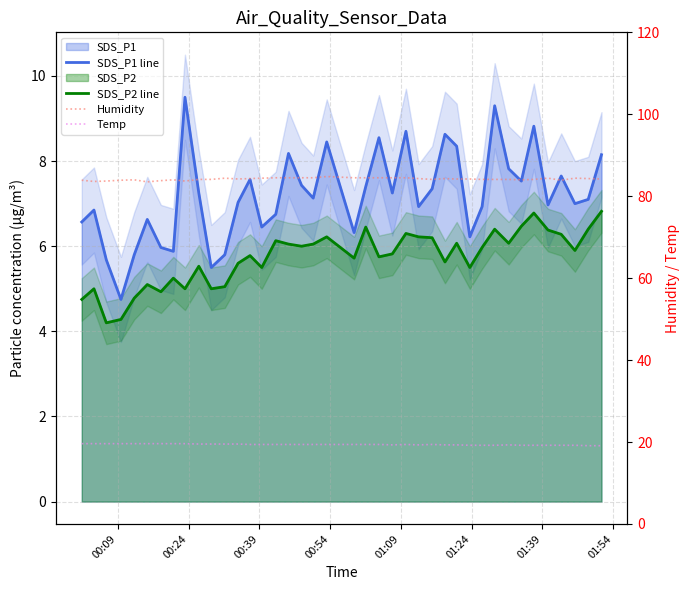

Which series has the largest range (max minus min)?

SDS_P1 line